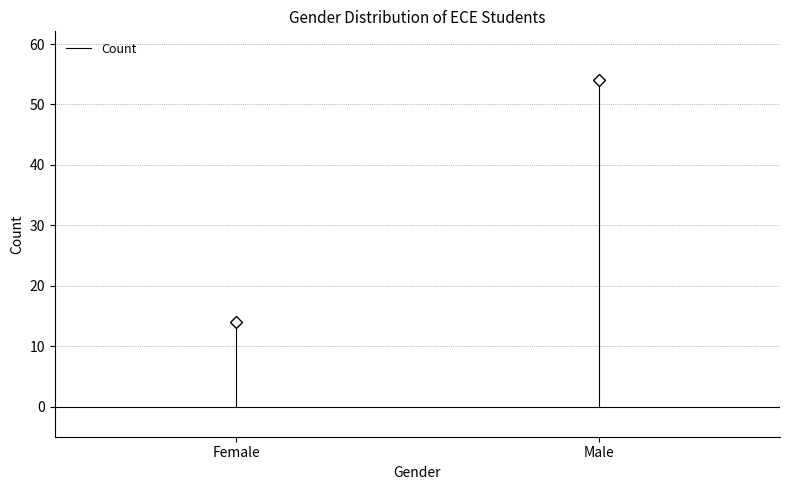

The value at Female is 7. True or false?

False